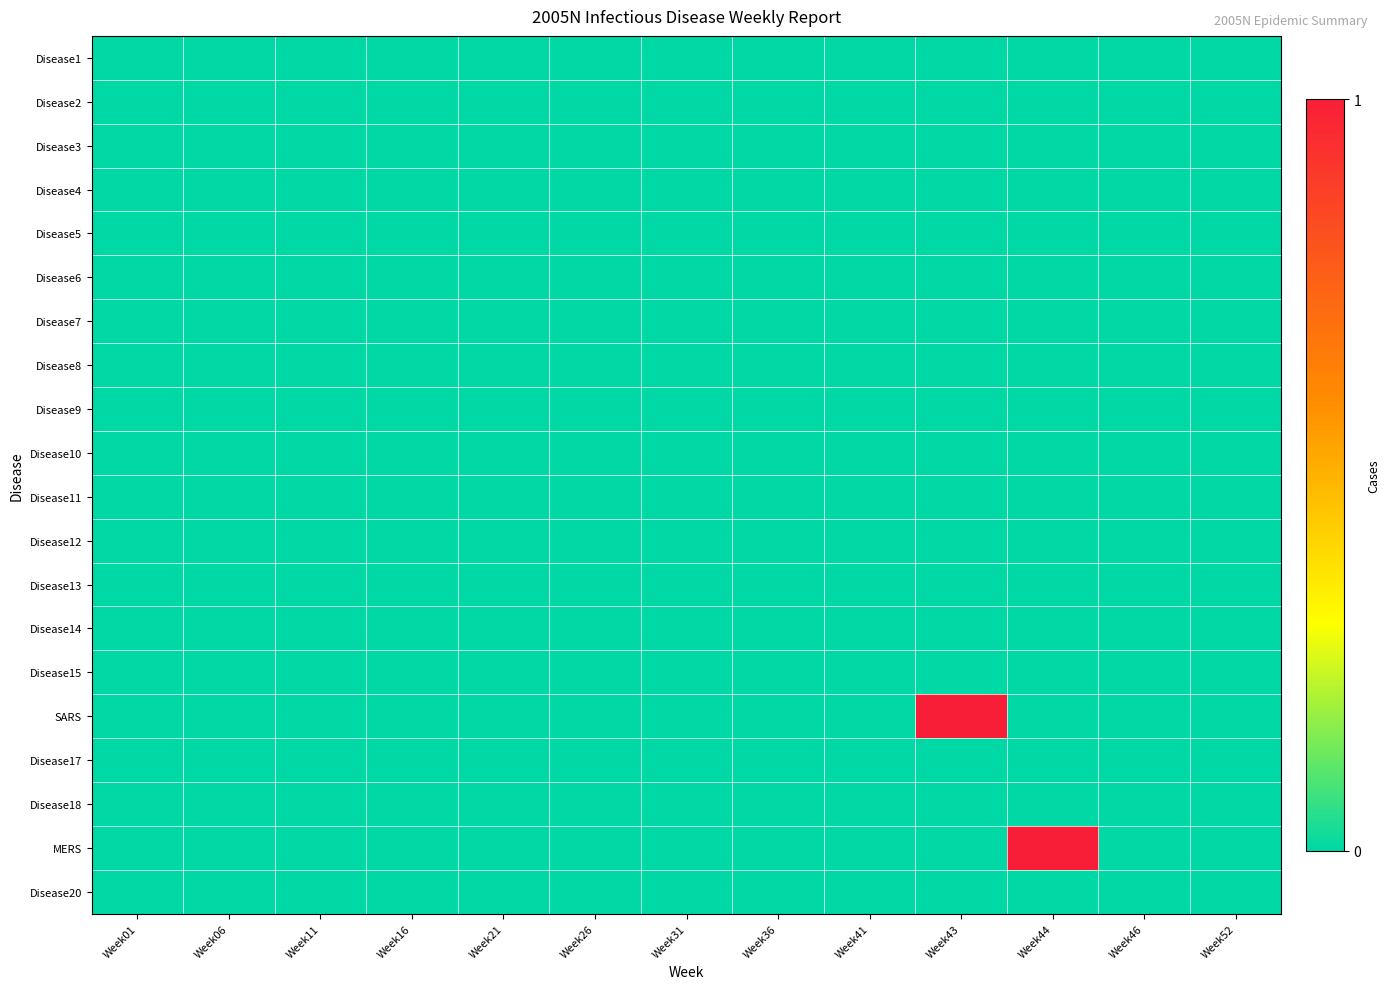

Reading left to right, what are all the values shown in this chart?

Disease1: Week01=0	Week06=0	Week11=0	Week16=0	Week21=0	Week26=0	Week31=0	Week36=0	Week41=0	Week43=0	Week44=0	Week46=0	Week52=0
Disease2: Week01=0	Week06=0	Week11=0	Week16=0	Week21=0	Week26=0	Week31=0	Week36=0	Week41=0	Week43=0	Week44=0	Week46=0	Week52=0
Disease3: Week01=0	Week06=0	Week11=0	Week16=0	Week21=0	Week26=0	Week31=0	Week36=0	Week41=0	Week43=0	Week44=0	Week46=0	Week52=0
Disease4: Week01=0	Week06=0	Week11=0	Week16=0	Week21=0	Week26=0	Week31=0	Week36=0	Week41=0	Week43=0	Week44=0	Week46=0	Week52=0
Disease5: Week01=0	Week06=0	Week11=0	Week16=0	Week21=0	Week26=0	Week31=0	Week36=0	Week41=0	Week43=0	Week44=0	Week46=0	Week52=0
Disease6: Week01=0	Week06=0	Week11=0	Week16=0	Week21=0	Week26=0	Week31=0	Week36=0	Week41=0	Week43=0	Week44=0	Week46=0	Week52=0
Disease7: Week01=0	Week06=0	Week11=0	Week16=0	Week21=0	Week26=0	Week31=0	Week36=0	Week41=0	Week43=0	Week44=0	Week46=0	Week52=0
Disease8: Week01=0	Week06=0	Week11=0	Week16=0	Week21=0	Week26=0	Week31=0	Week36=0	Week41=0	Week43=0	Week44=0	Week46=0	Week52=0
Disease9: Week01=0	Week06=0	Week11=0	Week16=0	Week21=0	Week26=0	Week31=0	Week36=0	Week41=0	Week43=0	Week44=0	Week46=0	Week52=0
Disease10: Week01=0	Week06=0	Week11=0	Week16=0	Week21=0	Week26=0	Week31=0	Week36=0	Week41=0	Week43=0	Week44=0	Week46=0	Week52=0
Disease11: Week01=0	Week06=0	Week11=0	Week16=0	Week21=0	Week26=0	Week31=0	Week36=0	Week41=0	Week43=0	Week44=0	Week46=0	Week52=0
Disease12: Week01=0	Week06=0	Week11=0	Week16=0	Week21=0	Week26=0	Week31=0	Week36=0	Week41=0	Week43=0	Week44=0	Week46=0	Week52=0
Disease13: Week01=0	Week06=0	Week11=0	Week16=0	Week21=0	Week26=0	Week31=0	Week36=0	Week41=0	Week43=0	Week44=0	Week46=0	Week52=0
Disease14: Week01=0	Week06=0	Week11=0	Week16=0	Week21=0	Week26=0	Week31=0	Week36=0	Week41=0	Week43=0	Week44=0	Week46=0	Week52=0
Disease15: Week01=0	Week06=0	Week11=0	Week16=0	Week21=0	Week26=0	Week31=0	Week36=0	Week41=0	Week43=0	Week44=0	Week46=0	Week52=0
SARS: Week01=0	Week06=0	Week11=0	Week16=0	Week21=0	Week26=0	Week31=0	Week36=0	Week41=0	Week43=1	Week44=0	Week46=0	Week52=0
Disease17: Week01=0	Week06=0	Week11=0	Week16=0	Week21=0	Week26=0	Week31=0	Week36=0	Week41=0	Week43=0	Week44=0	Week46=0	Week52=0
Disease18: Week01=0	Week06=0	Week11=0	Week16=0	Week21=0	Week26=0	Week31=0	Week36=0	Week41=0	Week43=0	Week44=0	Week46=0	Week52=0
MERS: Week01=0	Week06=0	Week11=0	Week16=0	Week21=0	Week26=0	Week31=0	Week36=0	Week41=0	Week43=0	Week44=1	Week46=0	Week52=0
Disease20: Week01=0	Week06=0	Week11=0	Week16=0	Week21=0	Week26=0	Week31=0	Week36=0	Week41=0	Week43=0	Week44=0	Week46=0	Week52=0